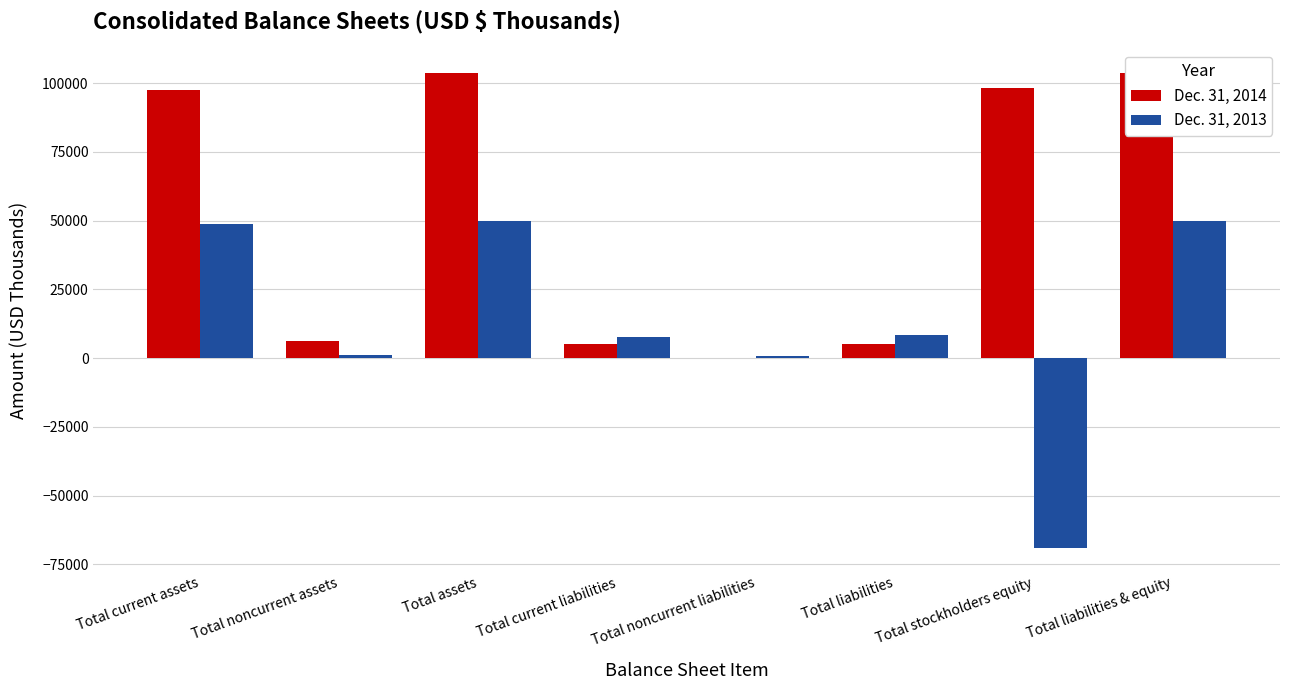

Where is Dec. 31, 2014 nearest to the value 51855?

Total current assets